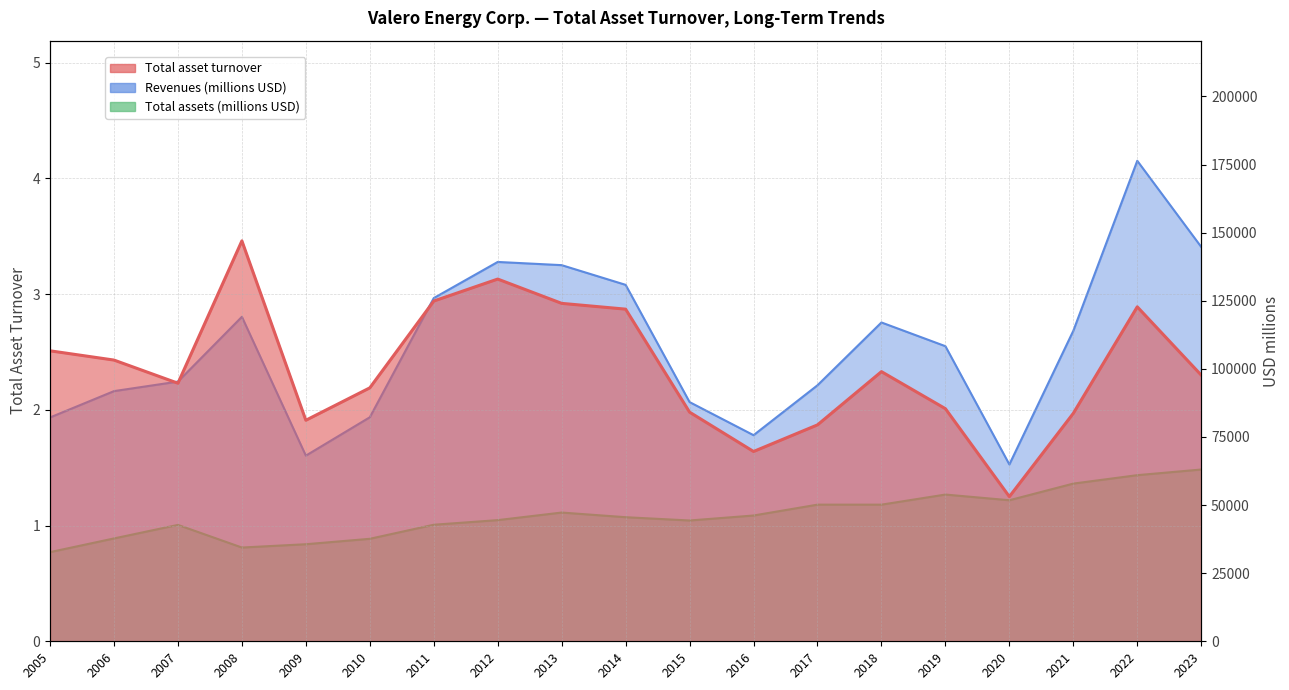

Reading left to right, extract all data points from this chart.

Total asset turnover: 2.5	2.4	2.2	3.5	1.9	2.2	2.9	3.1	2.9	2.9	2.0	1.6	1.9	2.3	2.0	1.2	2.0	2.9	2.3
Revenues (billions): 82162.0	91833.0	95327.0	119114.0	68144.0	82233.0	125987.0	139250.0	138074.0	130844.0	87804.0	75659.0	93980.0	117033.0	108324.0	64912.0	113977.0	176383.0	144766.0
Total assets (billions): 32728.0	37753.0	42722.0	34417.0	35629.0	37621.0	42783.0	44477.0	47260.0	45550.0	44343.0	46173.0	50158.0	50155.0	53864.0	51774.0	57888.0	60982.0	63056.0